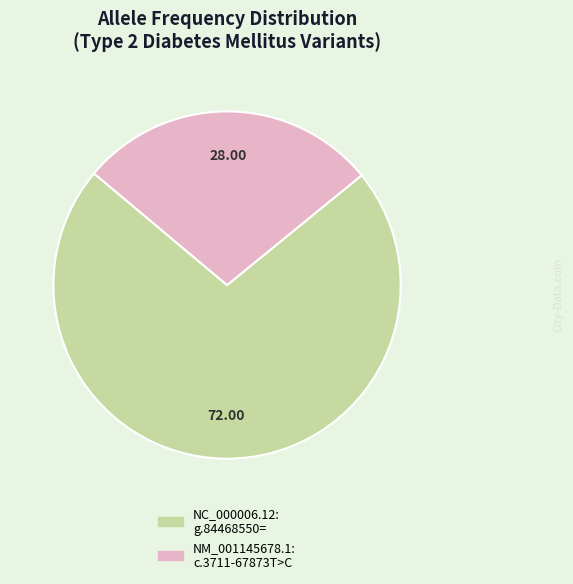

Does any single category account for the majority?

Yes